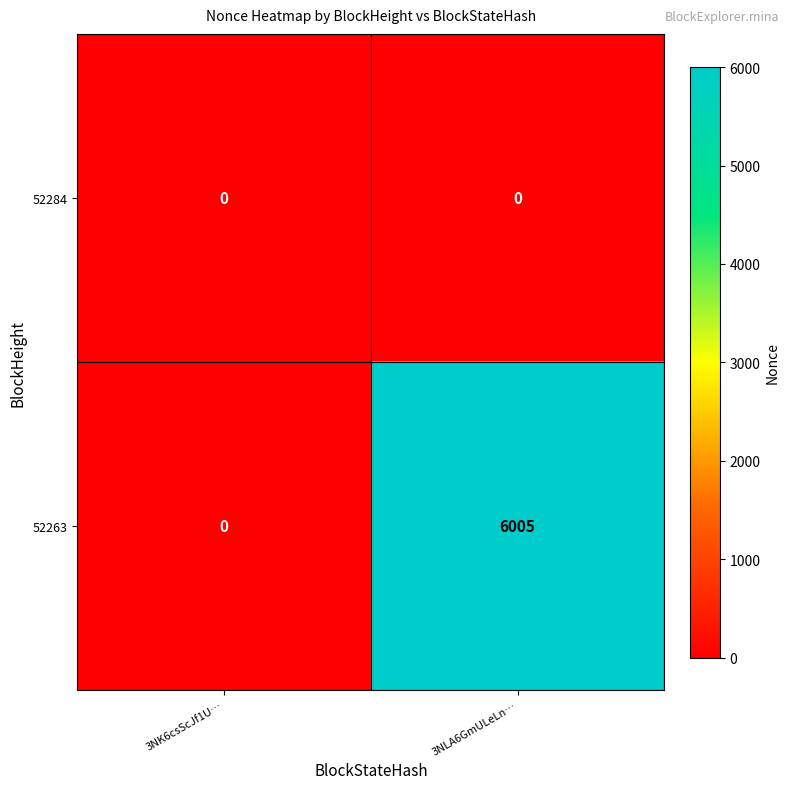

List the series in order of their peak value, highest first.

52263, 52284